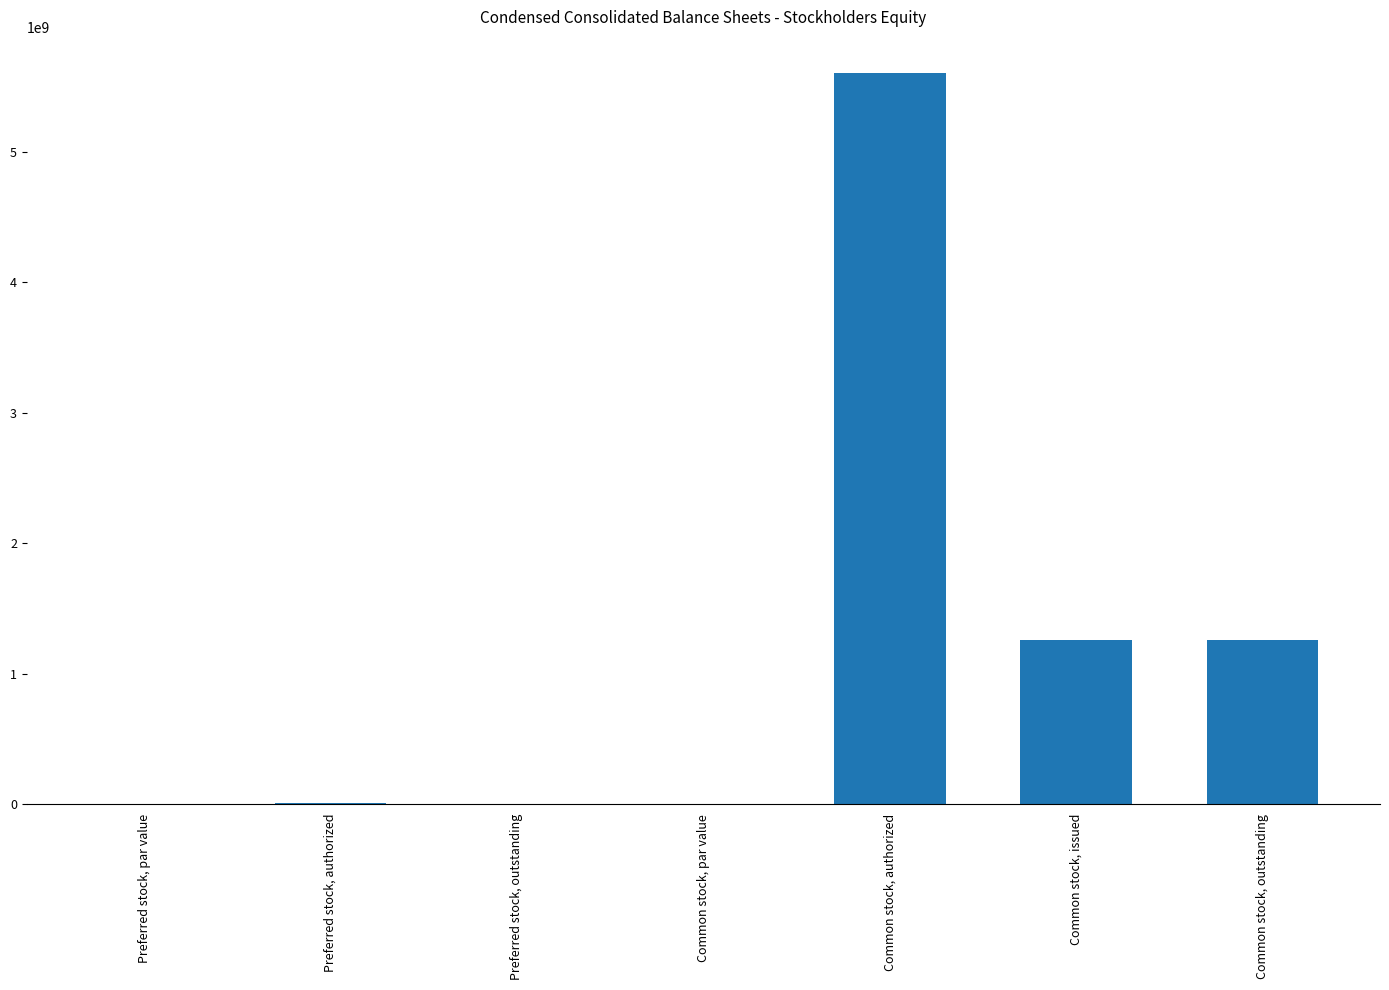

Are the bars horizontal?

No